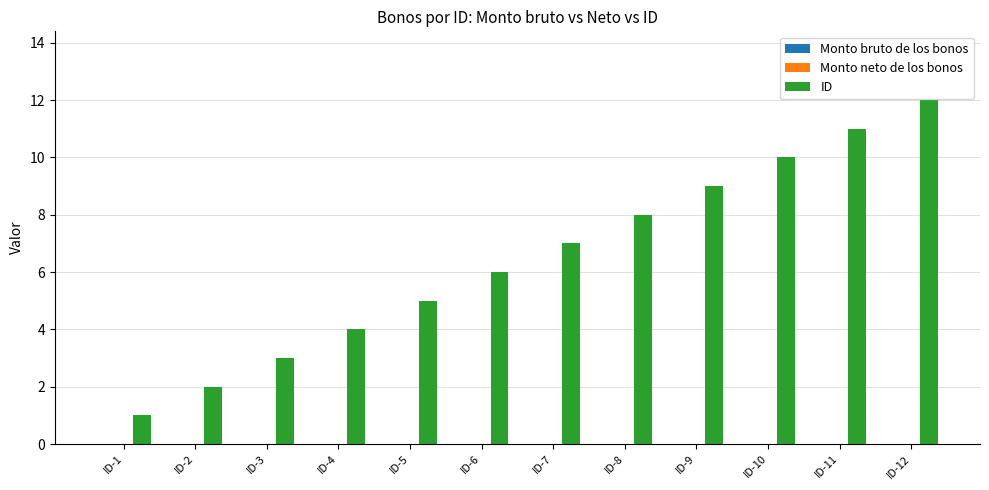

The chart shows a value of 21 at ID-12. True or false?

False